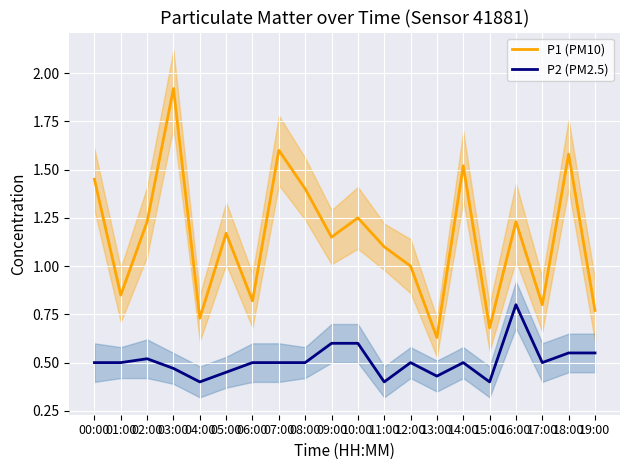

Reading left to right, transcribe all the data shown in this chart.

P1 (PM10): 00:00=1.4	01:00=0.8	02:00=1.2	03:00=1.9	04:00=0.7	05:00=1.2	06:00=0.8	07:00=1.6	08:00=1.4	09:00=1.1	10:00=1.2	11:00=1.1	12:00=1.0	13:00=0.6	14:00=1.5	15:00=0.7	16:00=1.2	17:00=0.8	18:00=1.6	19:00=0.8
P2 (PM2.5): 00:00=0.5	01:00=0.5	02:00=0.5	03:00=0.5	04:00=0.4	05:00=0.5	06:00=0.5	07:00=0.5	08:00=0.5	09:00=0.6	10:00=0.6	11:00=0.4	12:00=0.5	13:00=0.4	14:00=0.5	15:00=0.4	16:00=0.8	17:00=0.5	18:00=0.6	19:00=0.6